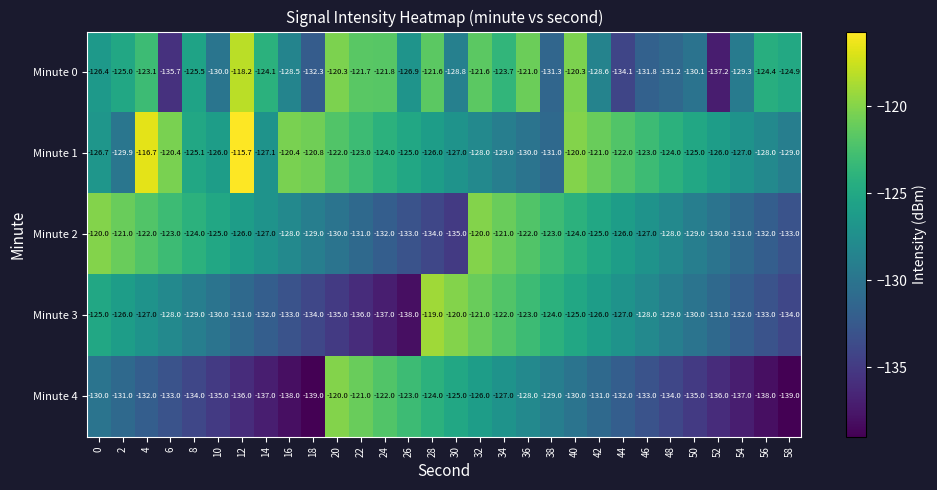

Read the Minute 1 value at 12.

-115.7